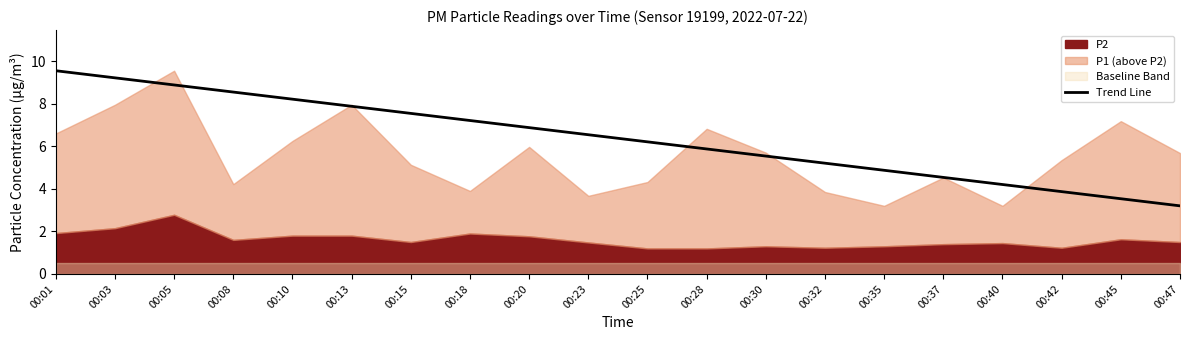

At which category does the chart reach its minimum across all series?

00:47